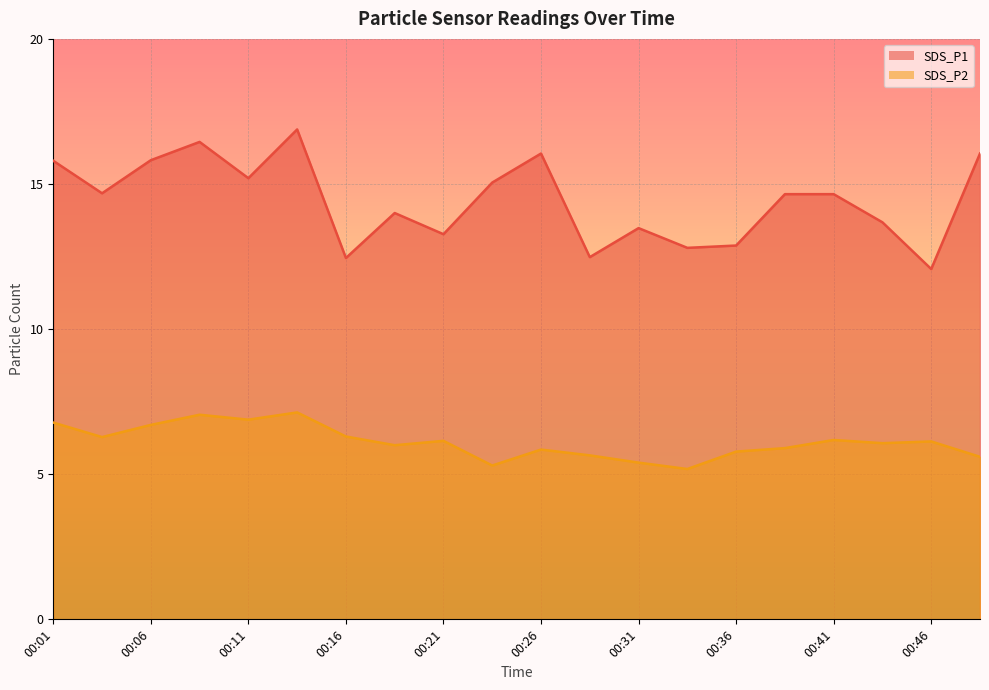

What is the value of the SDS_P2 point at the 1st from the left?

6.8